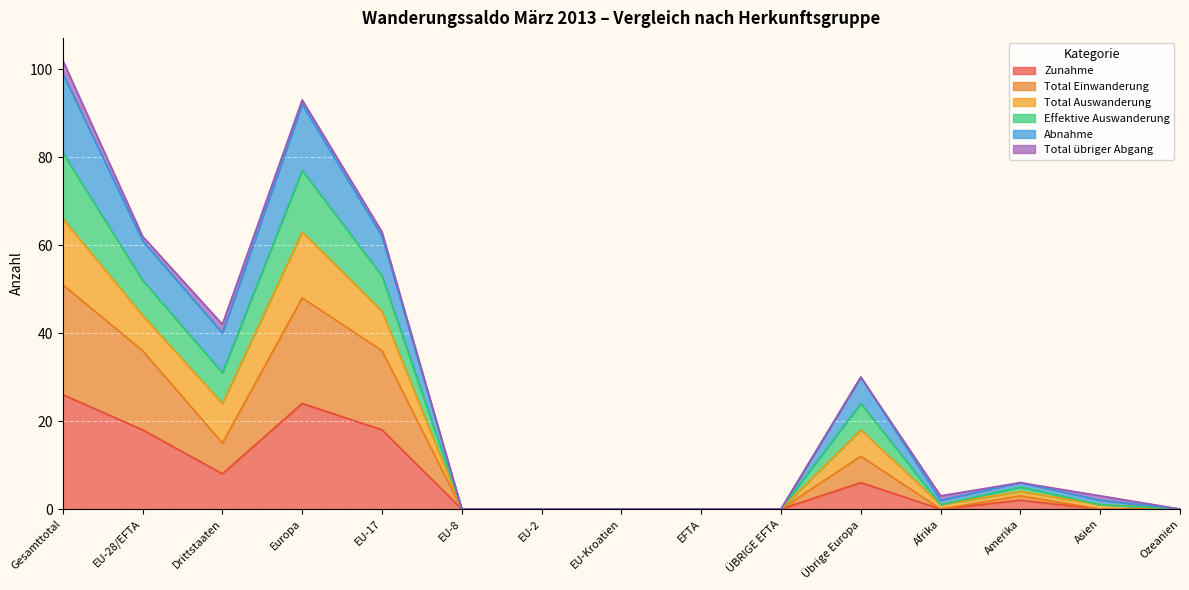

The Zunahme series shows 18 at EU-28/EFTA. True or false?

True